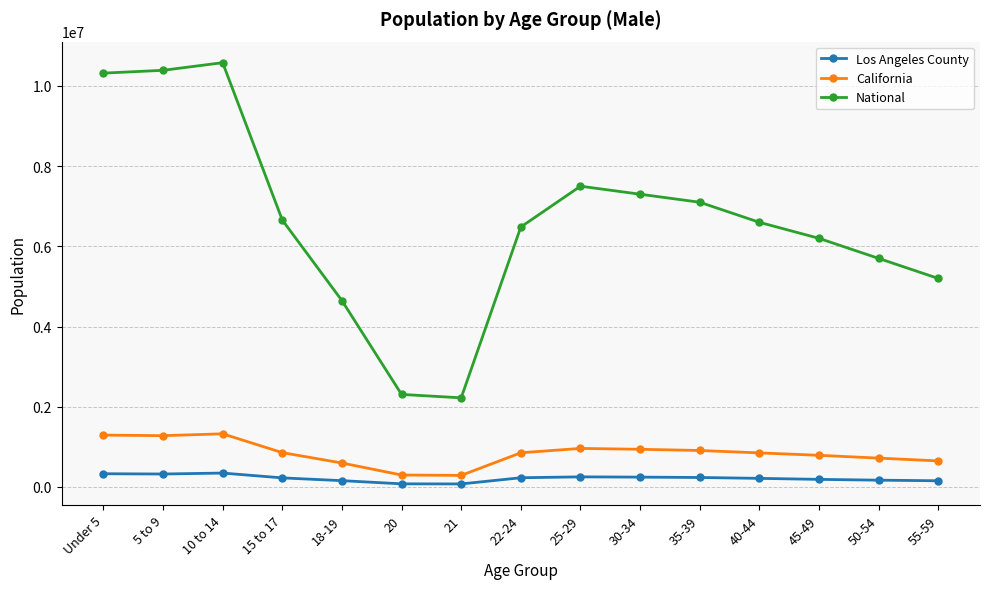

True or false: National and Los Angeles County intersect in this chart.

False